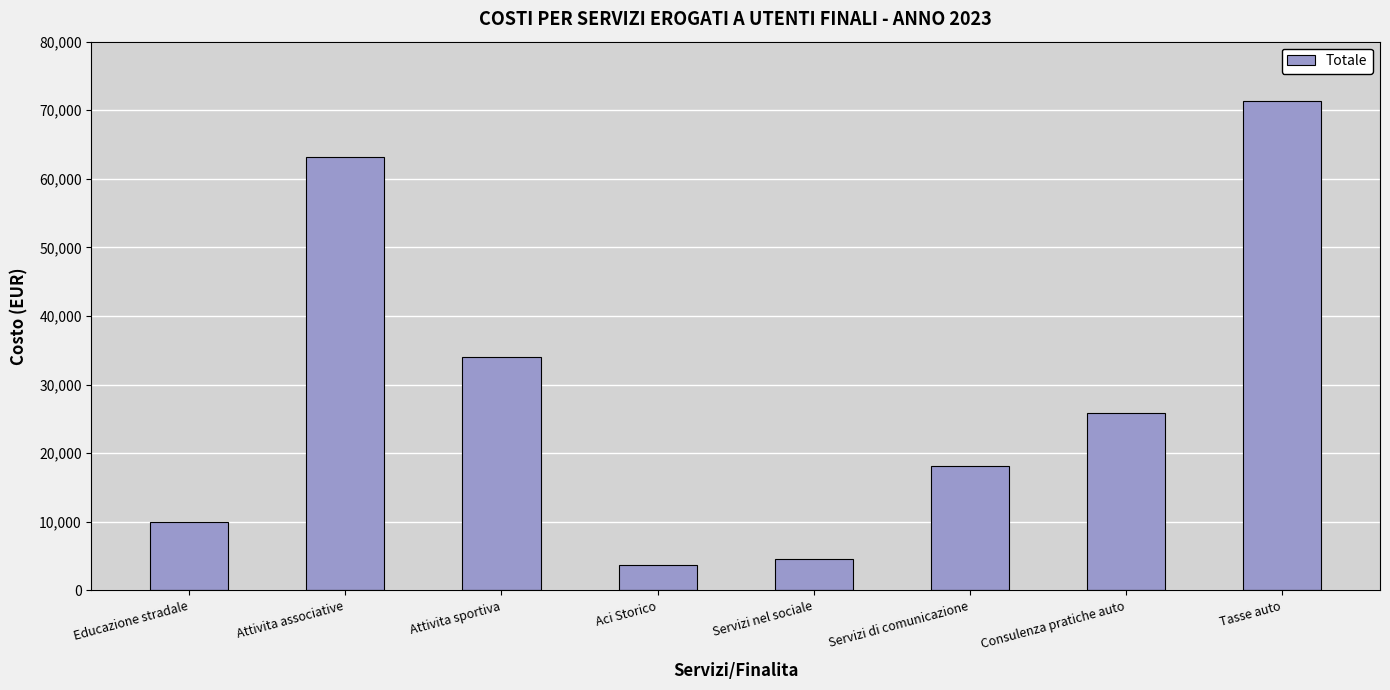

Which label corresponds to the largest value in the chart?

Tasse auto